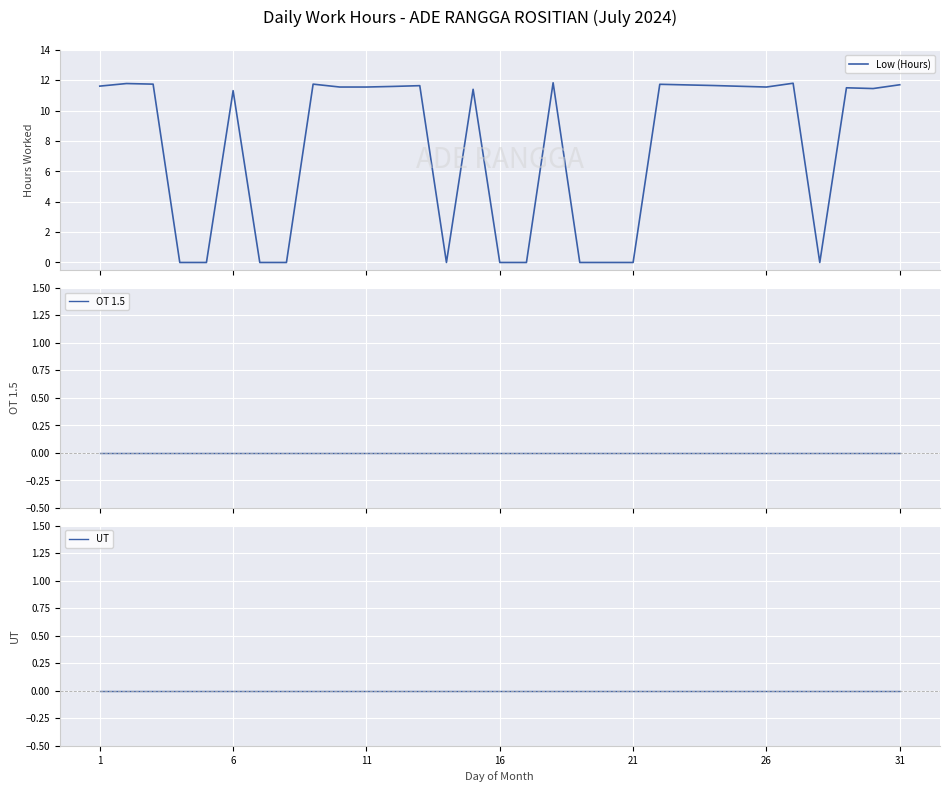

At 31, list the series in order from largest to smallest.

Low (Hours), OT 1.5, UT